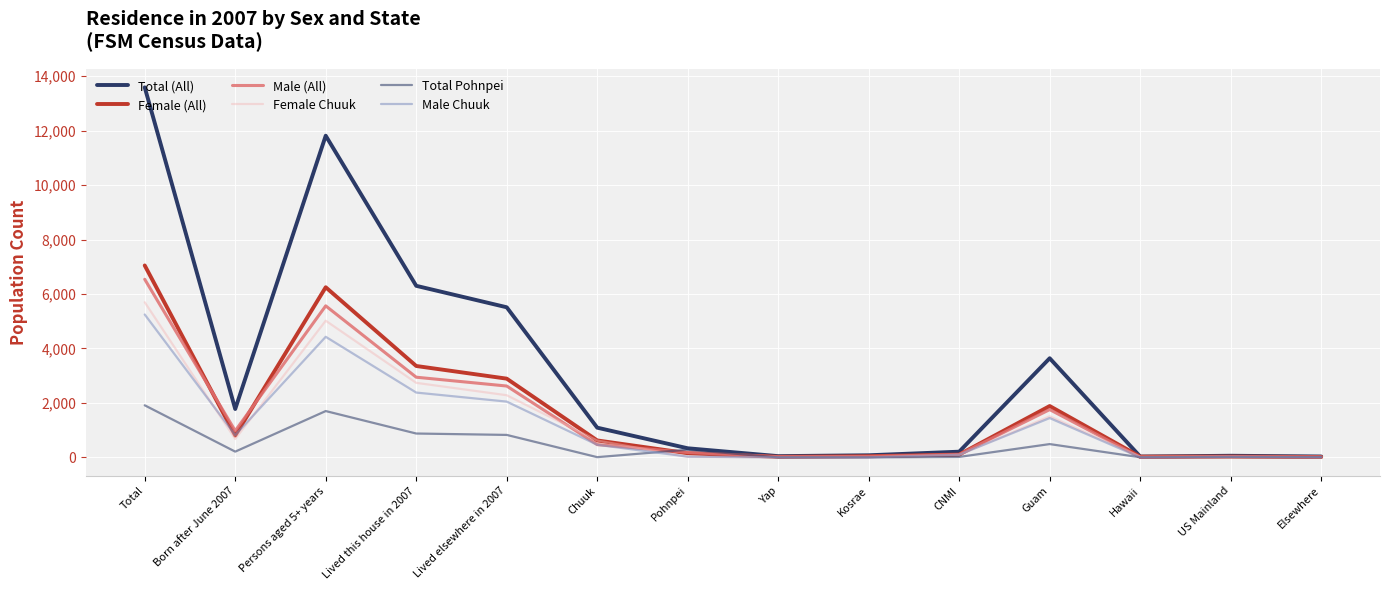

What is the difference between the Total (All) values at Yap and Born after June 2007?

1731